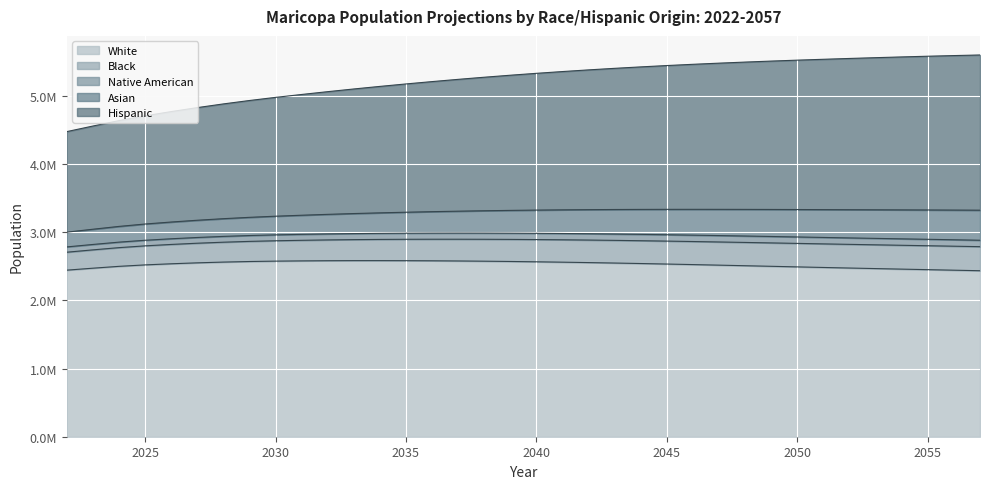

What are all the series names shown in the legend?

White, Black, Native American, Asian, Hispanic